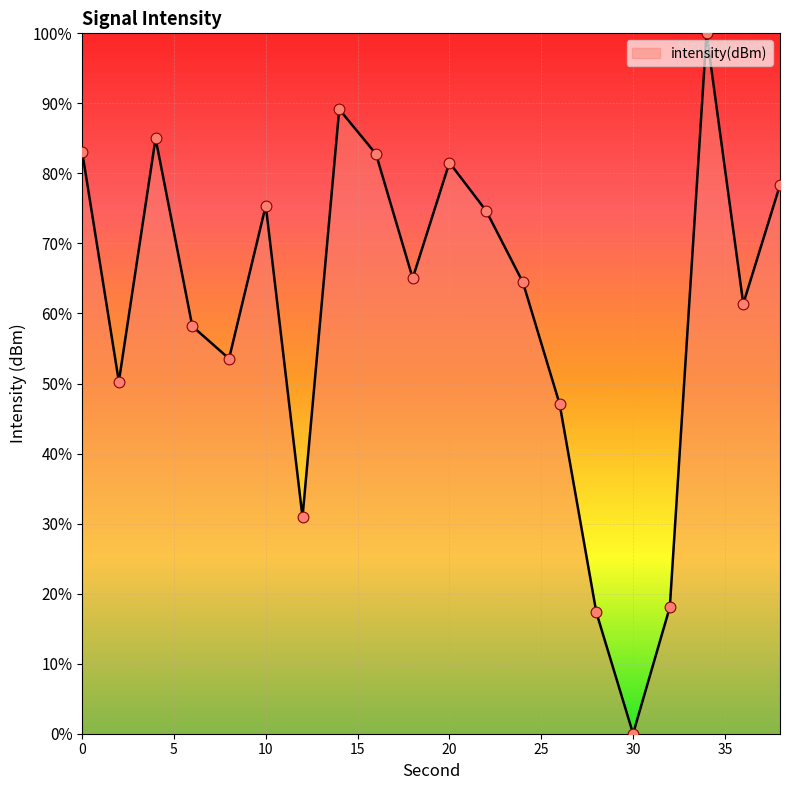

How many lines are shown in the chart?

1